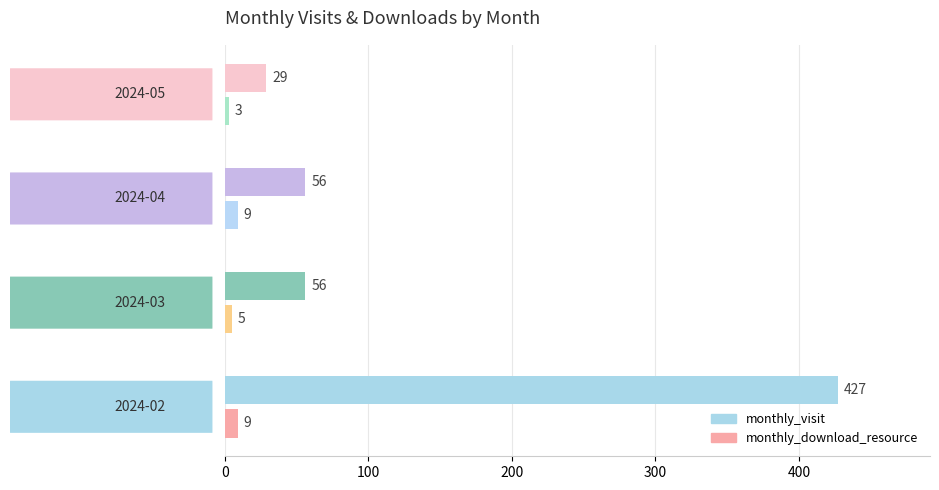

What is the difference between the maximum and second lowest values in the monthly_visit series?

371